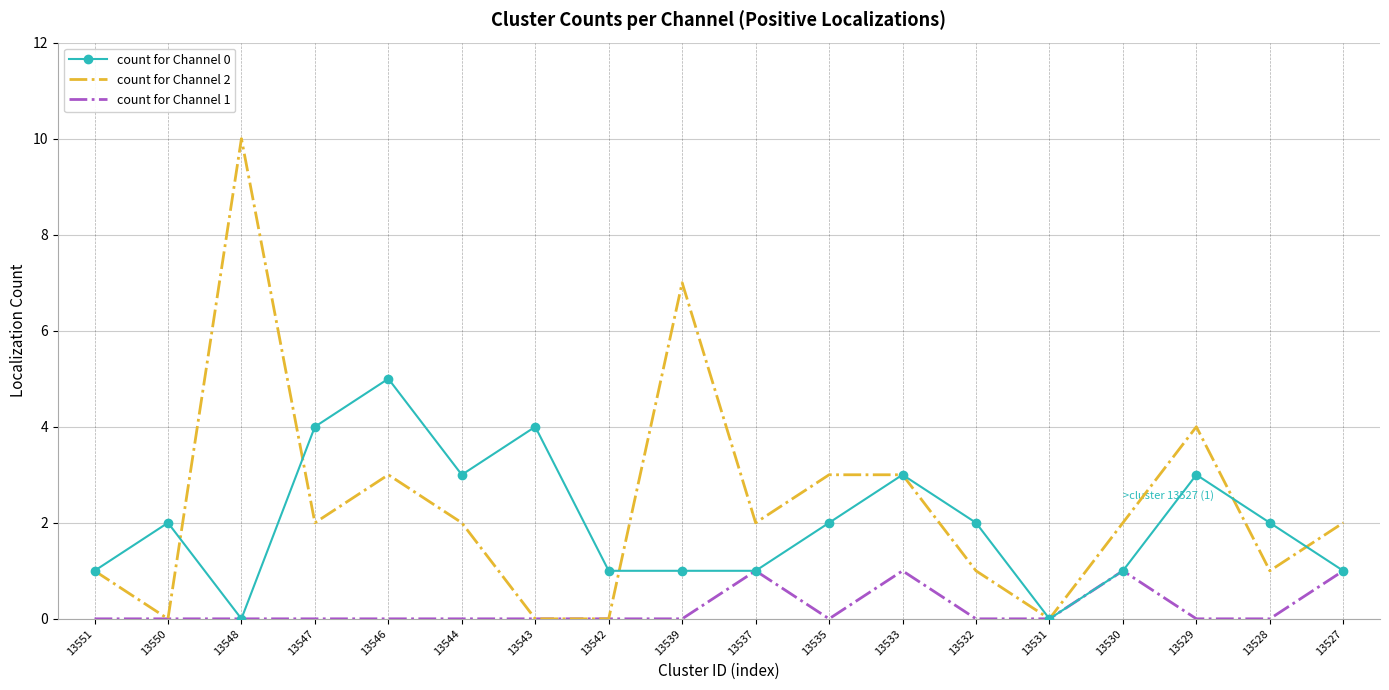

Is the value of count for Channel 2 at 13539 greater than the value of count for Channel 0 at 13529?

Yes